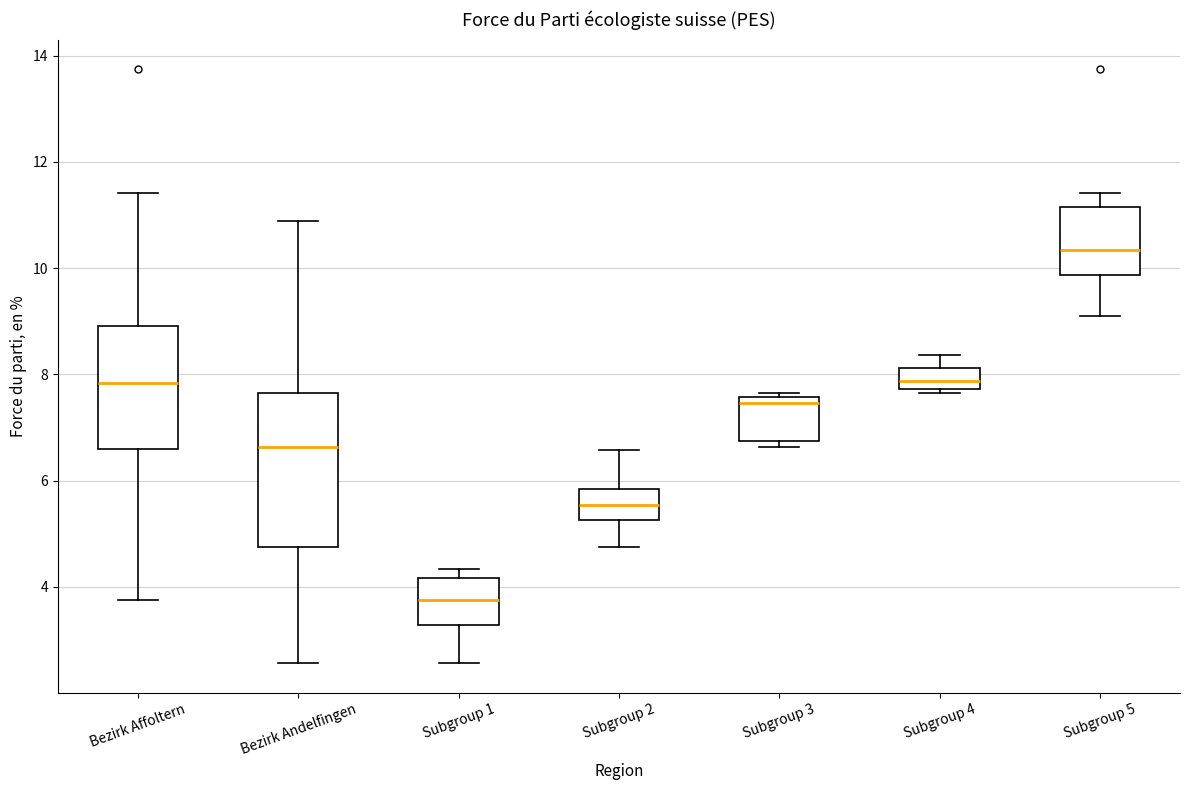

Which box has the lowest median line?

Subgroup 1